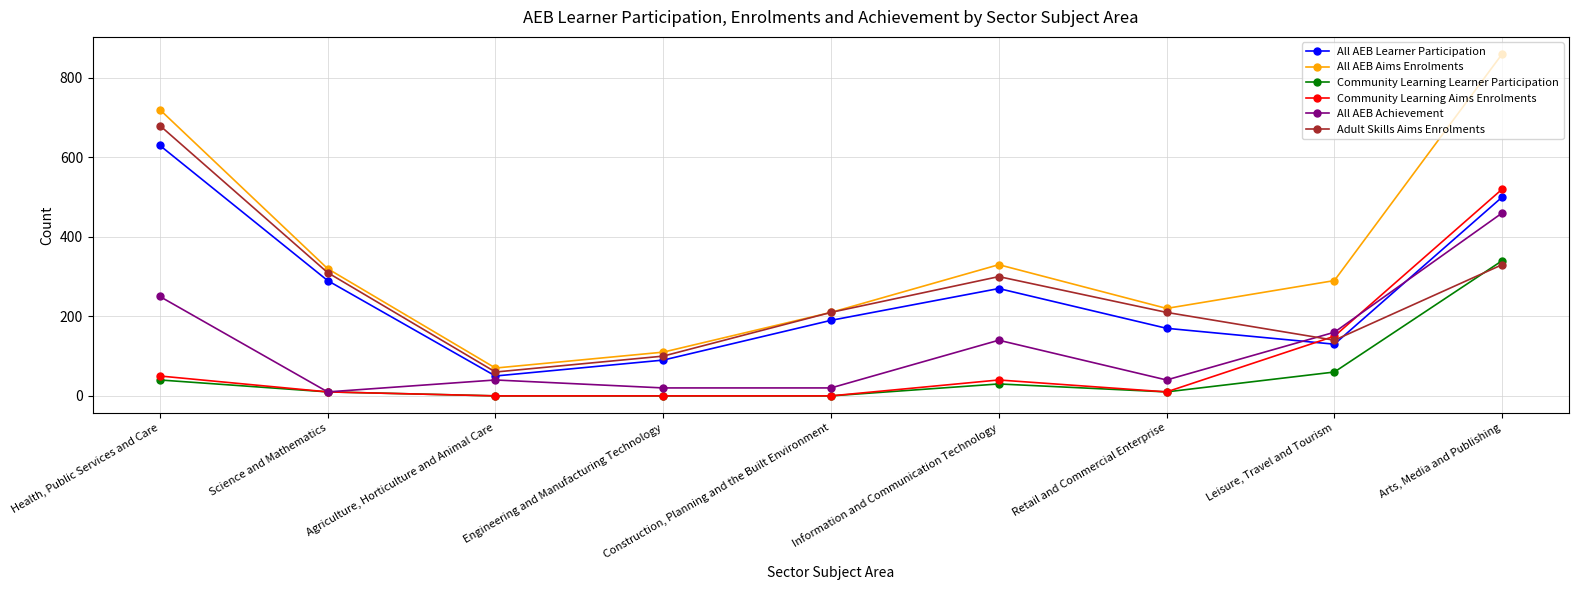

Which series has the largest range (max minus min)?

All AEB Aims Enrolments